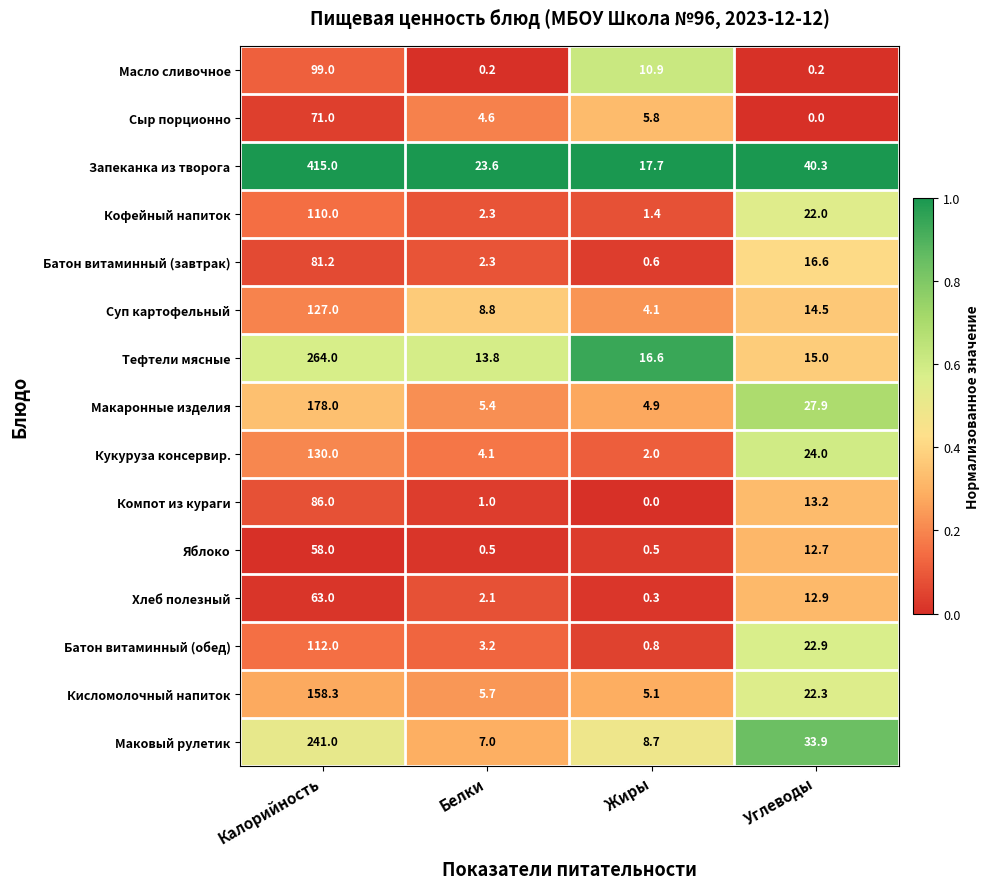

What is the sum of all Компот из кураги values?

100.2